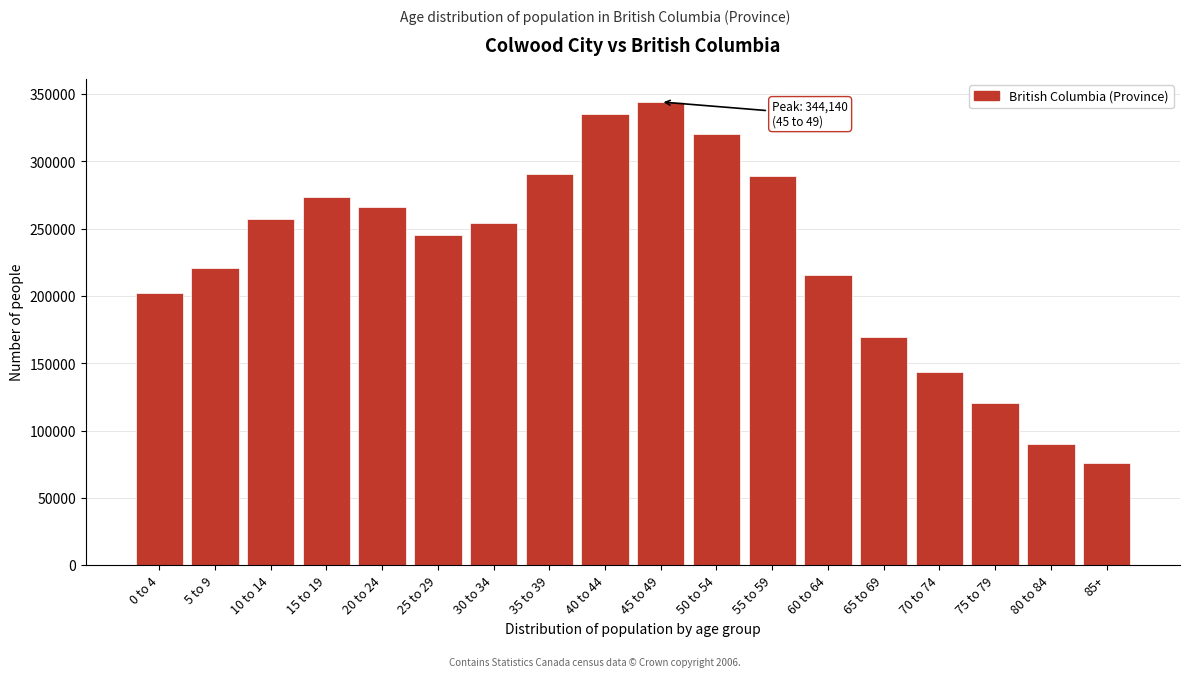

What is the approximate value at 30 to 34?

254575